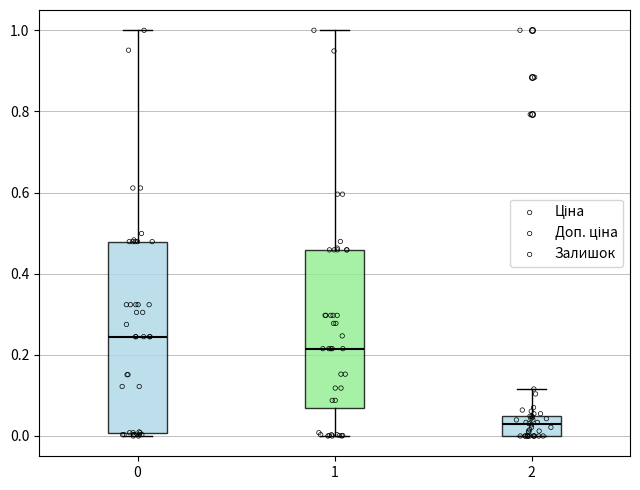

Reading left to right, transcribe this box plot: for each box, give where its median line is, the range the box spans, and where its two whiskers end, as read against the y-axis. The values are not printed on the chart, so give them approximately, as read against the axis.

0: median 0.24, box 0.00 to 0.48, whiskers 0.00 (just below the box's lower edge) to 1.00
1: median 0.22, box 0.06 to 0.46, whiskers 0.00 to 1.00
2: median 0.02, box 0.00 to 0.06, whiskers 0.00 to 0.12